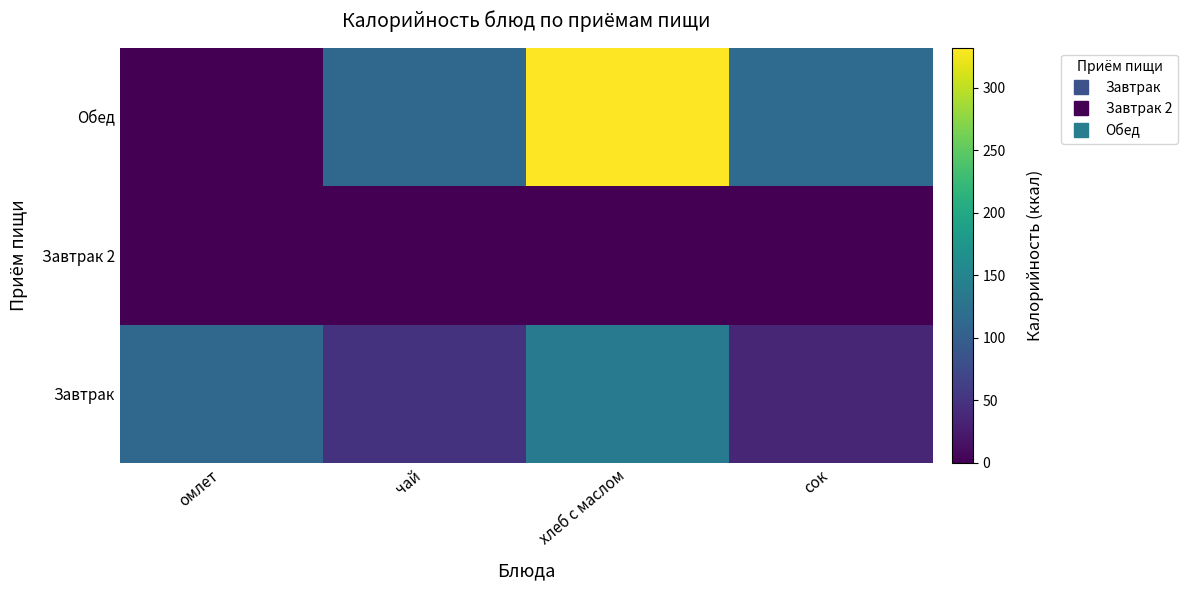

How many data points does each series have?

4